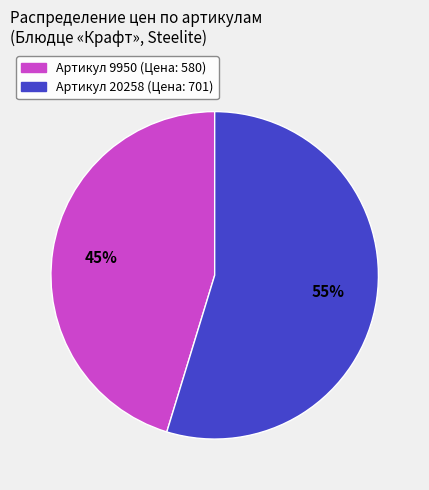

Is there a majority slice in this chart?

Yes